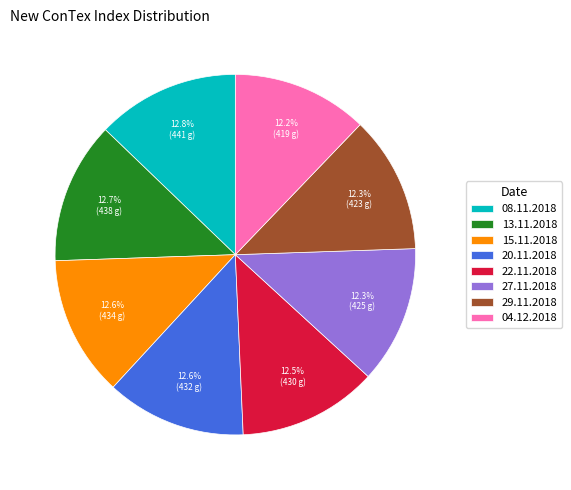

To the nearest percent, what portion does 15.11.2018 represent?

13%